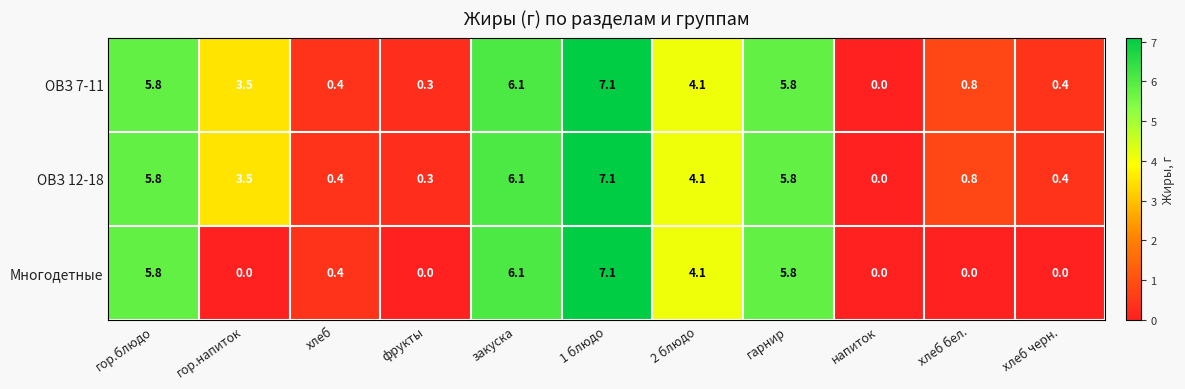

What is the sum of the Многодетные values at закуска and гарнир?

11.9